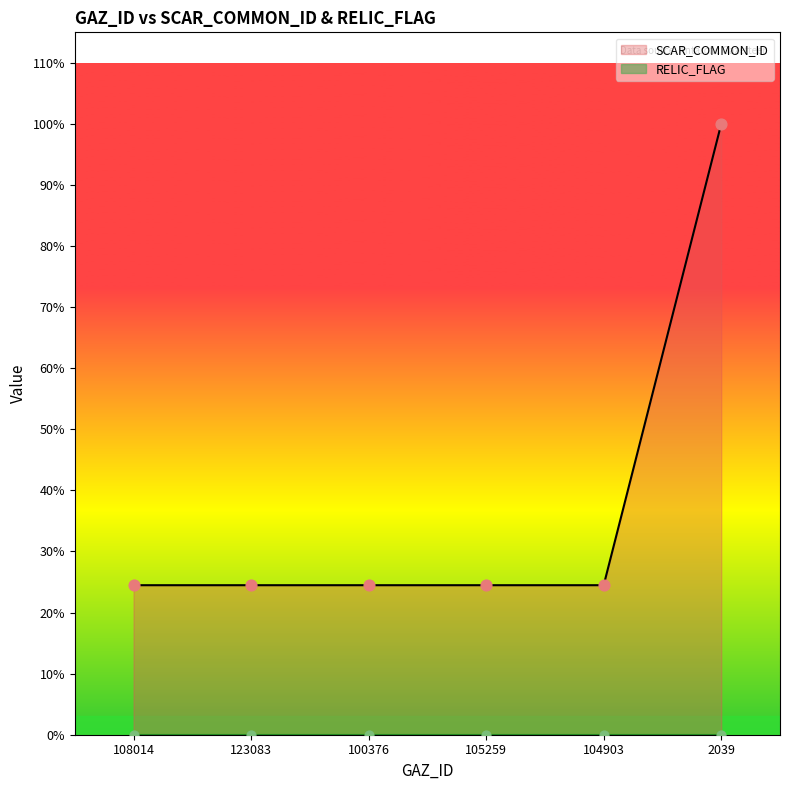

Which has a higher value, 108014 or 100376?

108014